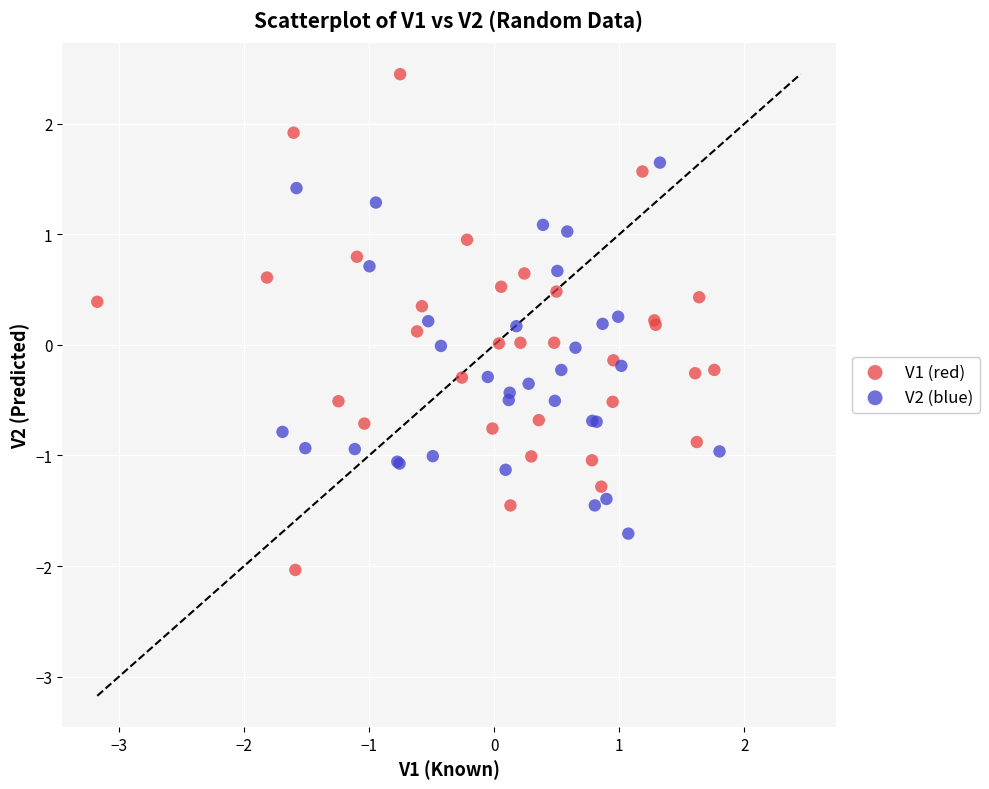

Which series has the widest spread of Y values?

V1 (red)